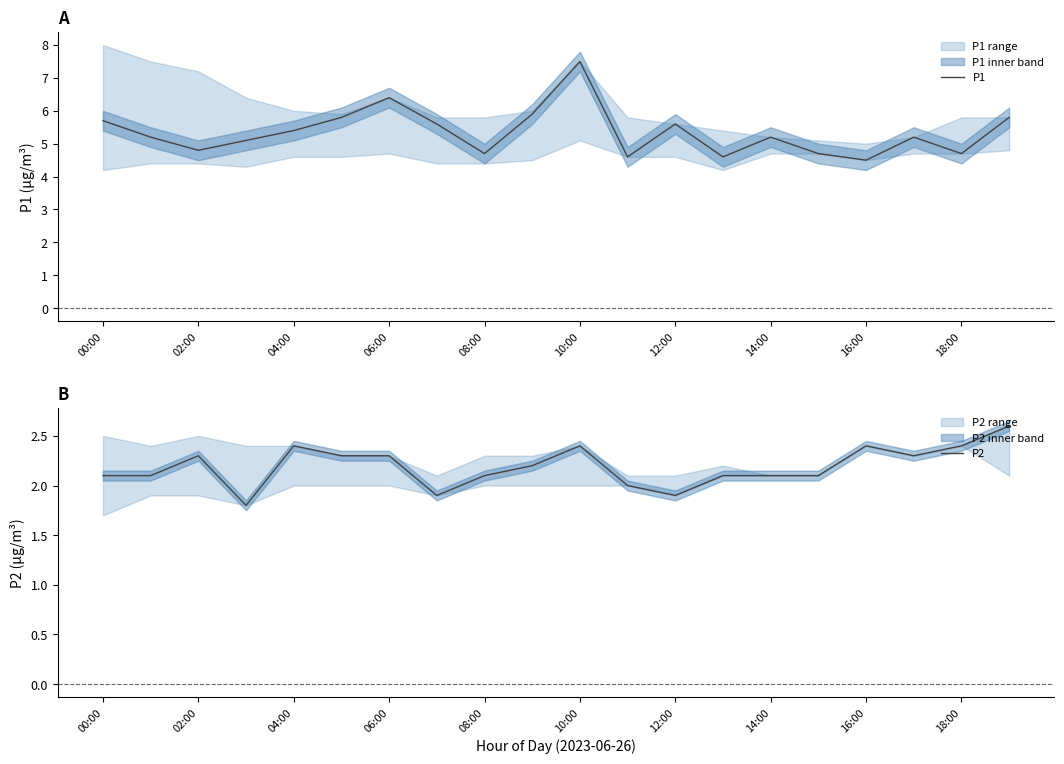

Which series has the largest total across all categories?

P1